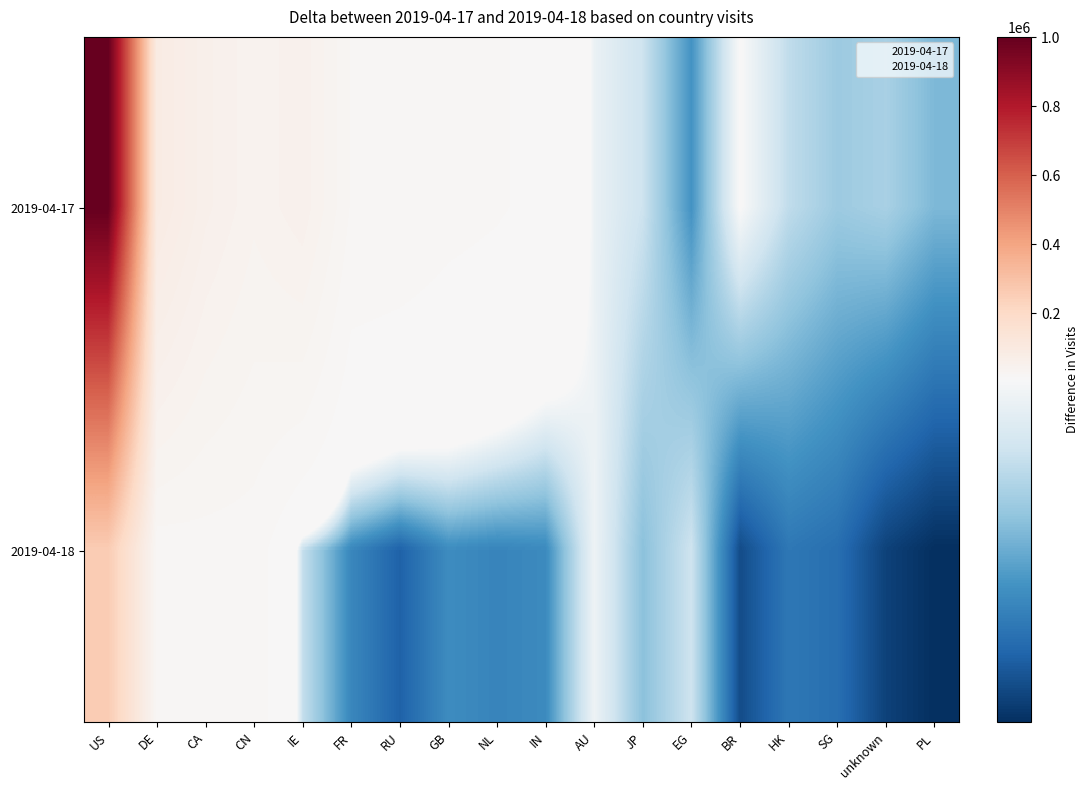

At how many categories does at least one series exceed 450633?

1